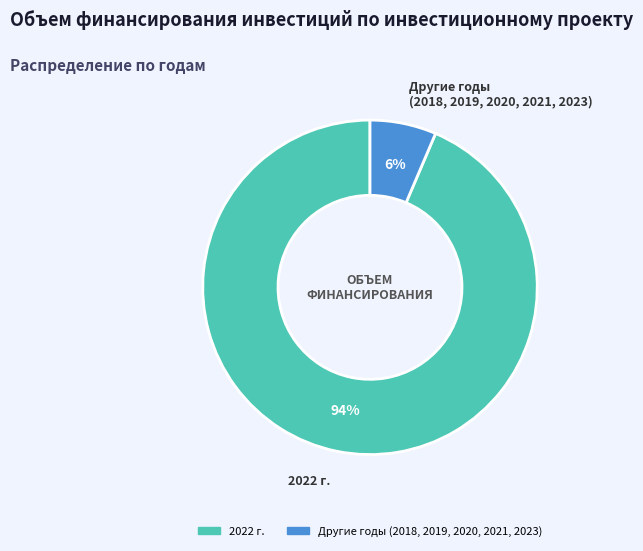

To the nearest percent, what is the average slice percentage?

50%